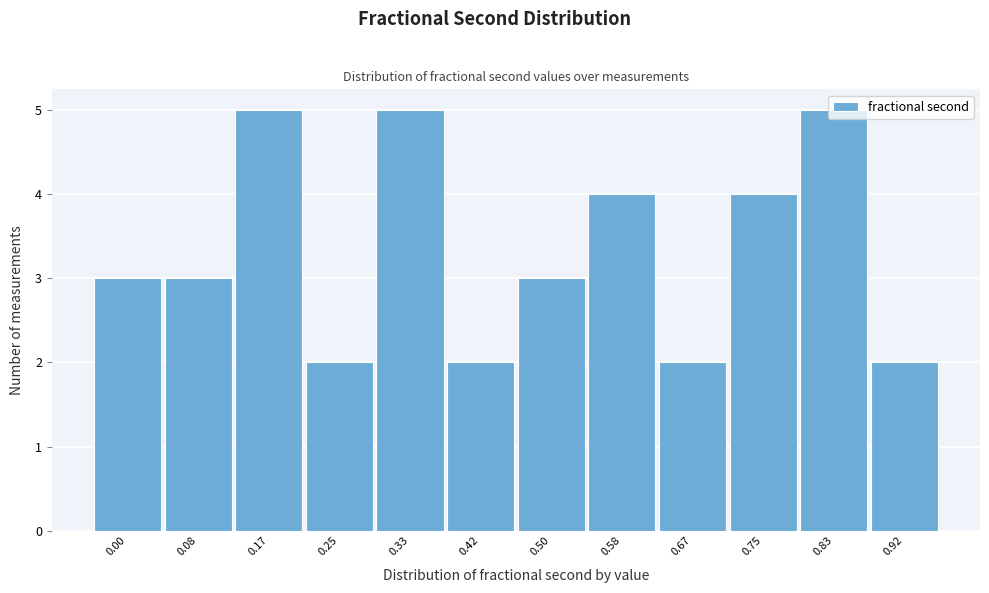

What is the value of the 7th bar from the left?

3